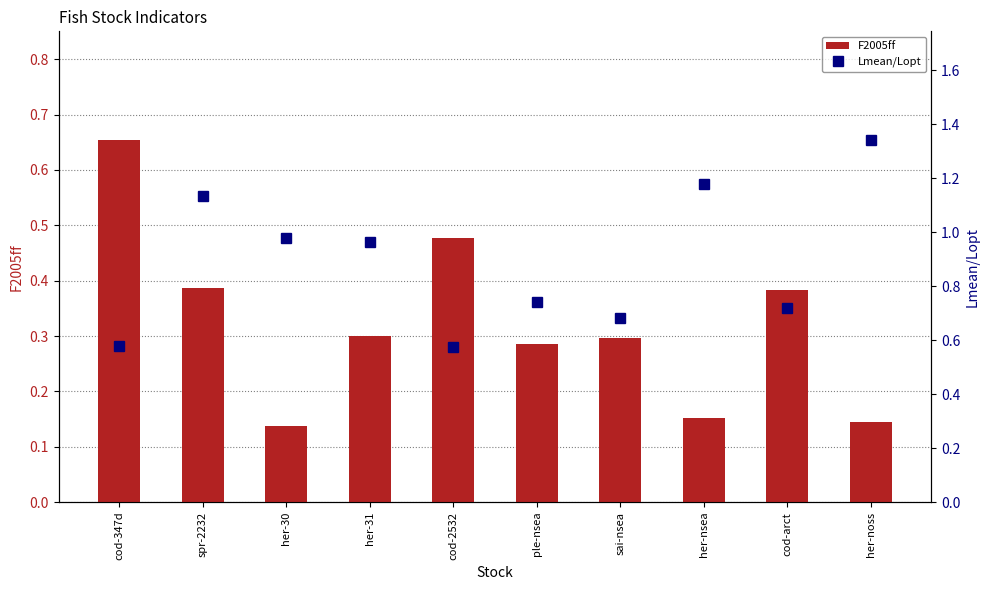

What is the sum of all Lmean/Lopt values?

8.9